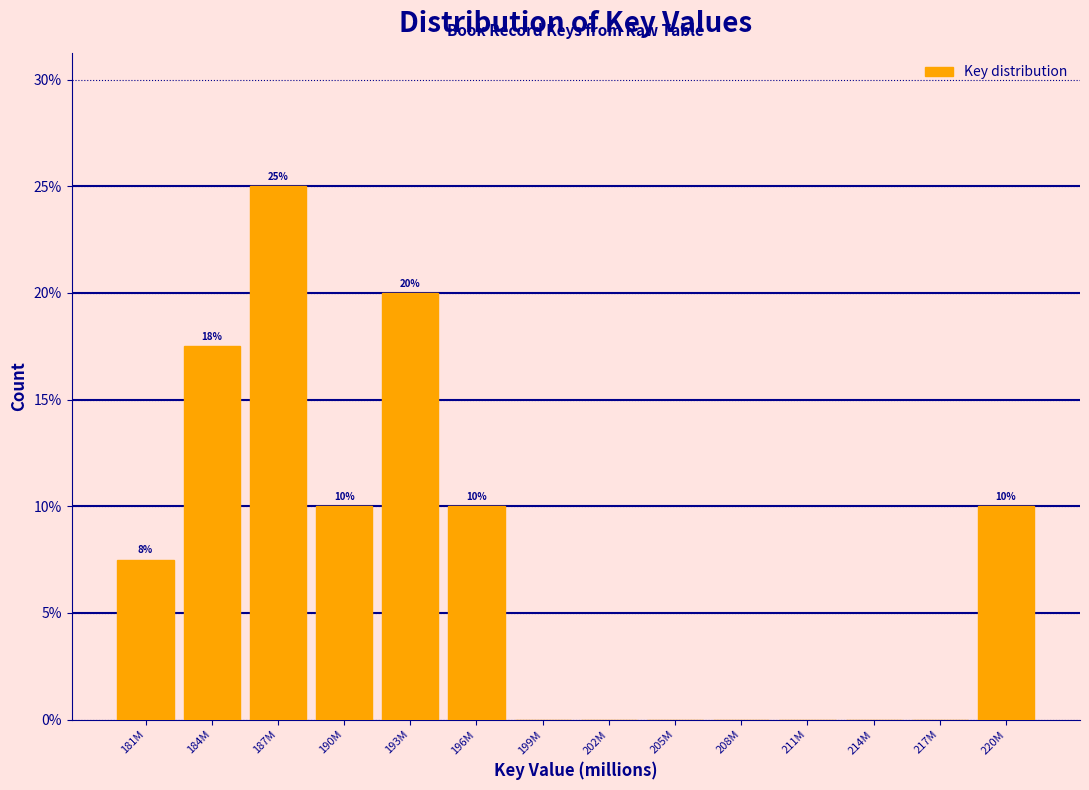

What is the change in value from 190M to 208M?

-10.0